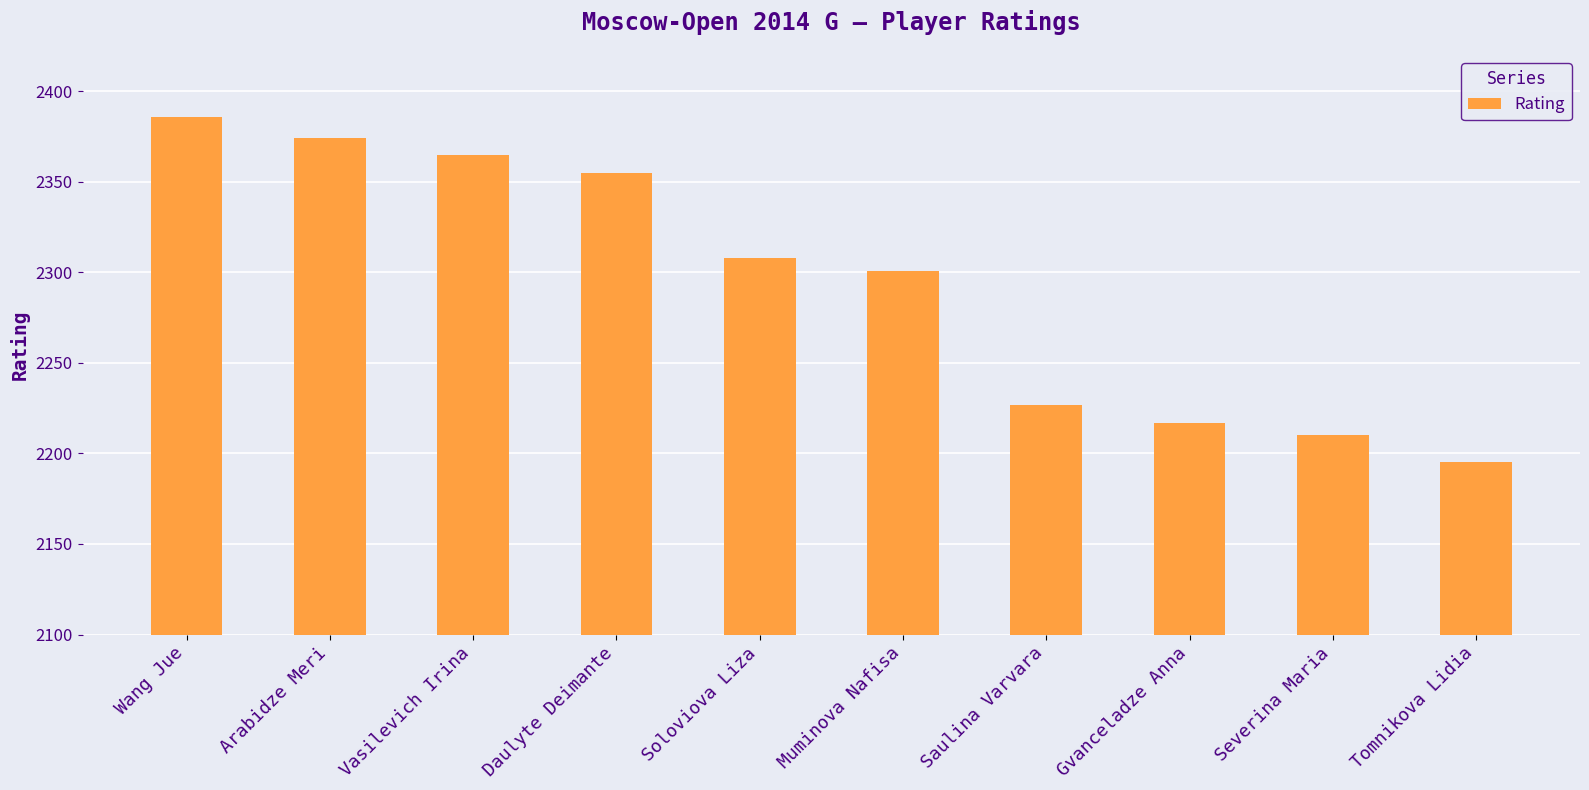

Rank the categories by value from highest to lowest.

Wang Jue, Arabidze Meri, Vasilevich Irina, Daulyte Deimante, Soloviova Liza, Muminova Nafisa, Saulina Varvara, Gvanceladze Anna, Severina Maria, Tomnikova Lidia